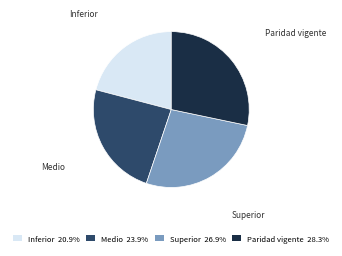

Is Superior the majority of the pie?

No